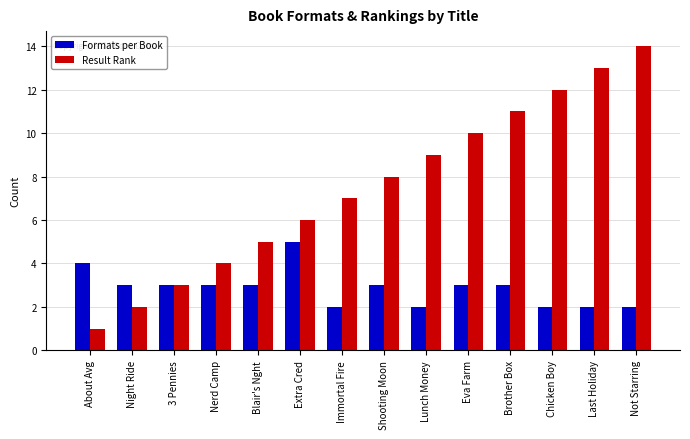

Reading right to left, list all the values displayed in this chart.

Formats per Book: Not Starring=2	Last Holiday=2	Chicken Boy=2	Brother Box=3	Eva Farm=3	Lunch Money=2	Shooting Moon=3	Immortal Fire=2	Extra Cred=5	Blair's Nght=3	Nerd Camp=3	3 Pennies=3	Night Ride=3	About Avg=4
Result Rank: Not Starring=14	Last Holiday=13	Chicken Boy=12	Brother Box=11	Eva Farm=10	Lunch Money=9	Shooting Moon=8	Immortal Fire=7	Extra Cred=6	Blair's Nght=5	Nerd Camp=4	3 Pennies=3	Night Ride=2	About Avg=1